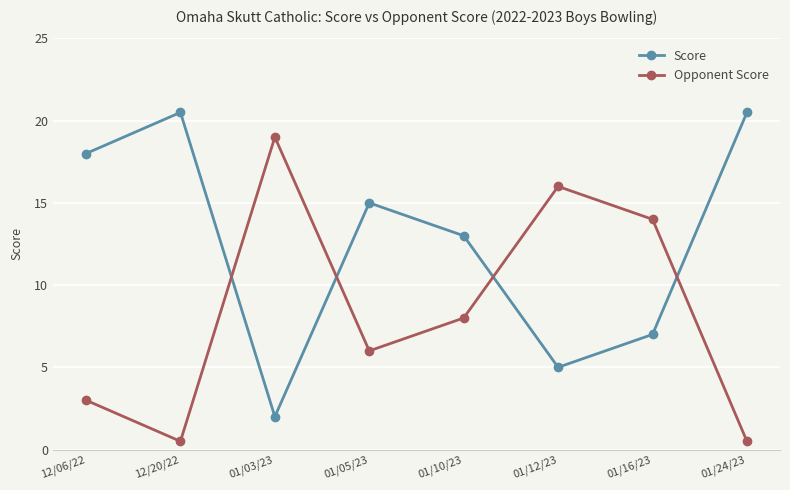

Count the number of data series in this chart.

2